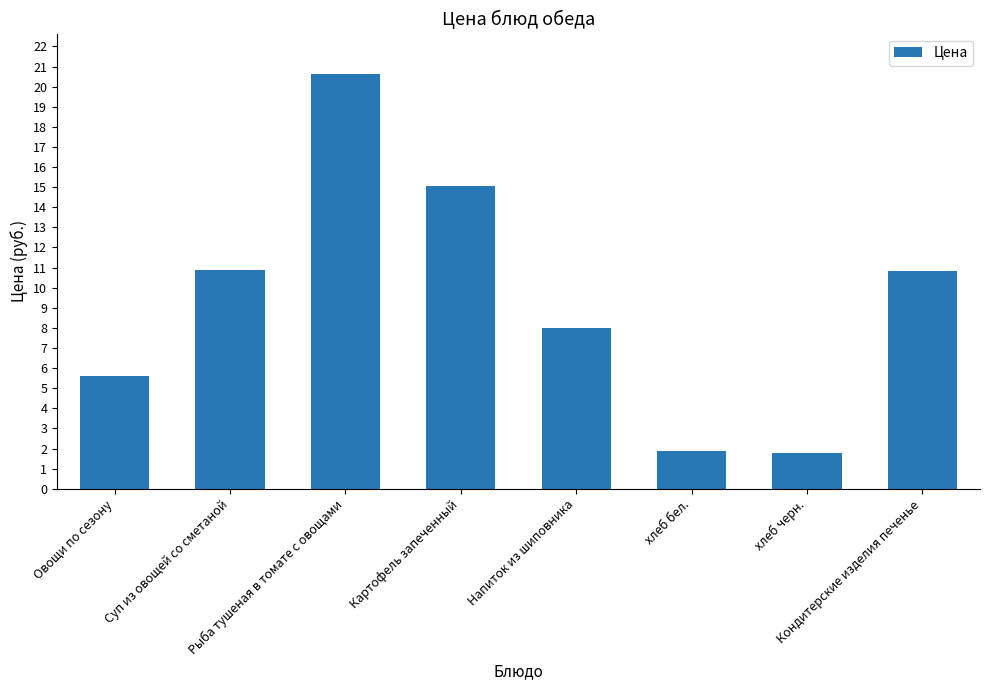

At which category does the chart reach its peak across all series?

Рыба тушеная в томате с овощами